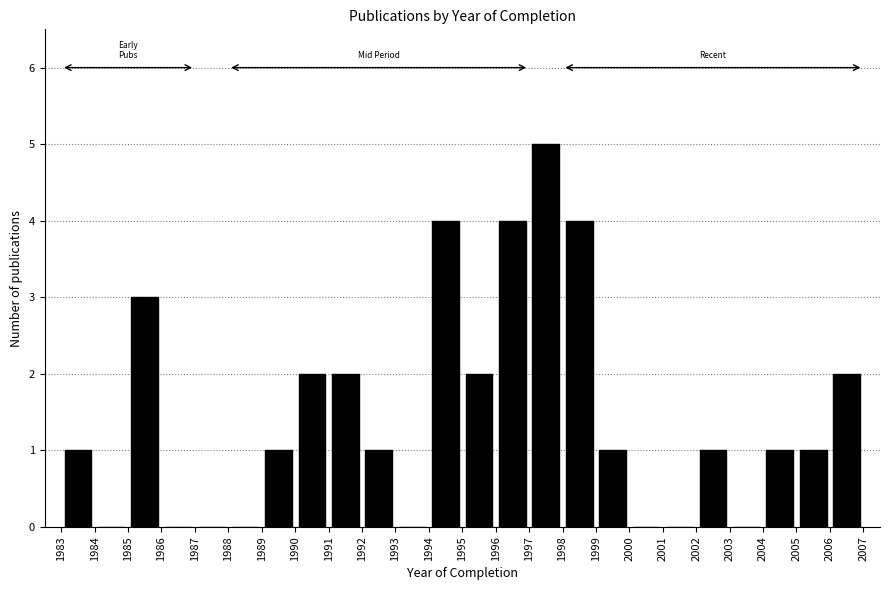

Reading left to right, transcribe this chart: for each bar, give the range it covers on the x-axis and its height. The values are not printed on the chart, so give them approximately, as read against the axis.

1983 to 1984: 1
1984 to 1985: 0
1985 to 1986: 3
1986 to 1987: 0
1987 to 1988: 0
1988 to 1989: 0
1989 to 1990: 1
1990 to 1991: 2
1991 to 1992: 2
1992 to 1993: 1
1993 to 1994: 0
1994 to 1995: 4
1995 to 1996: 2
1996 to 1997: 4
1997 to 1998: 5
1998 to 1999: 4
1999 to 2000: 1
2000 to 2001: 0
2001 to 2002: 0
2002 to 2003: 1
2003 to 2004: 0
2004 to 2005: 1
2005 to 2006: 1
2006 to 2007: 2